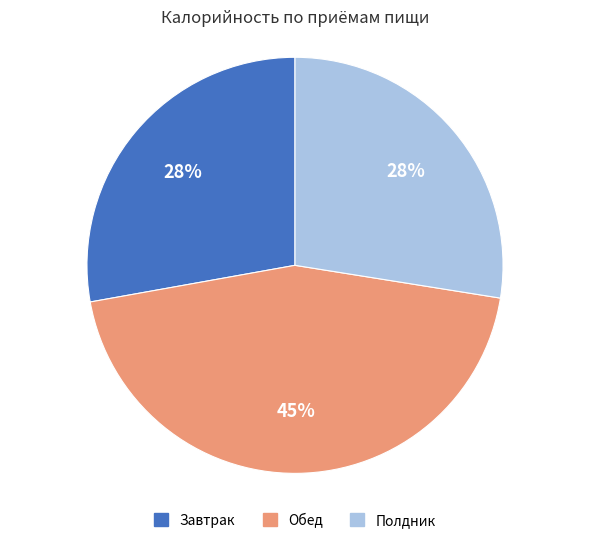

Is there any slice that represents more than half of the pie?

No